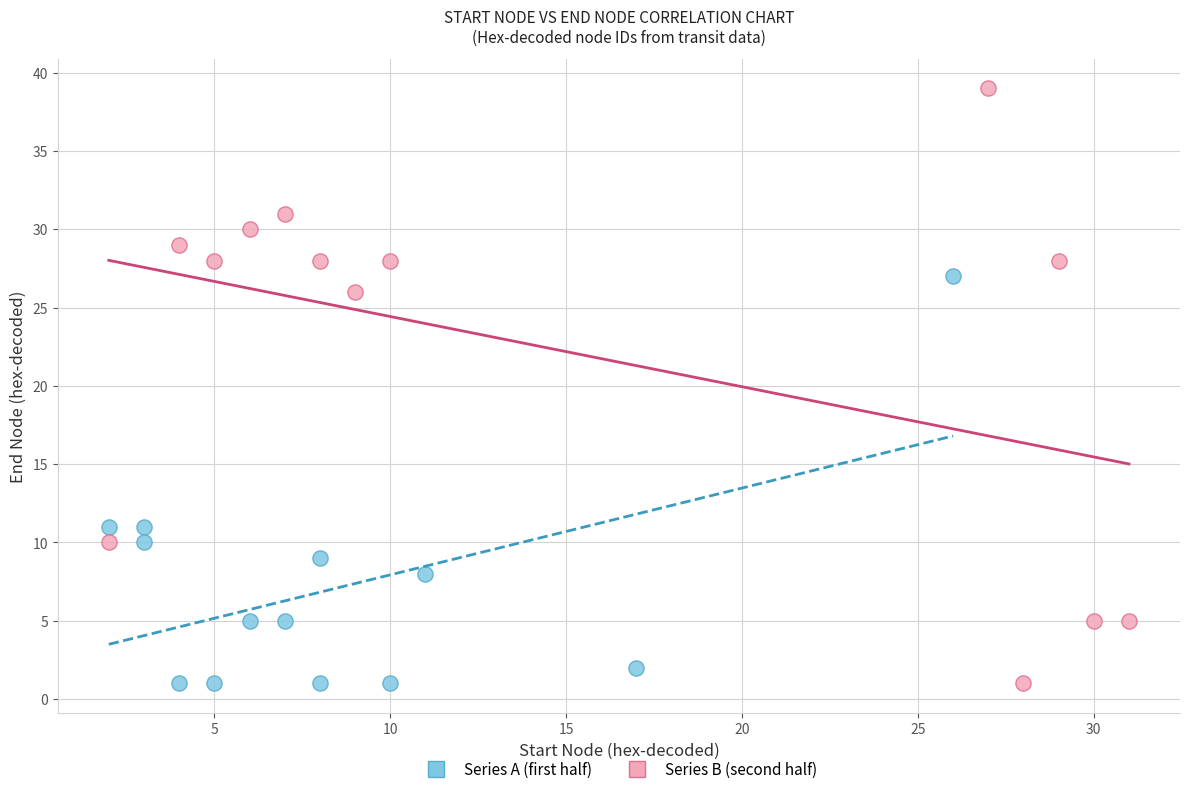

Which series reaches the maximum Y coordinate?

Series B (second half)